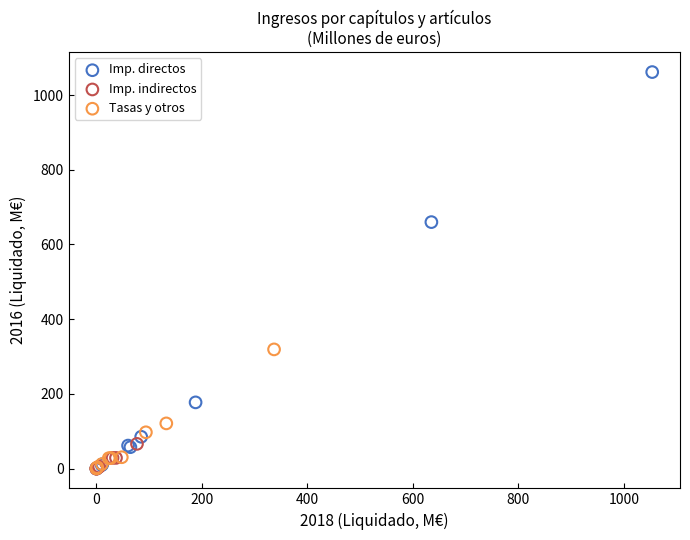

Which series reaches the maximum Y coordinate?

Imp. directos